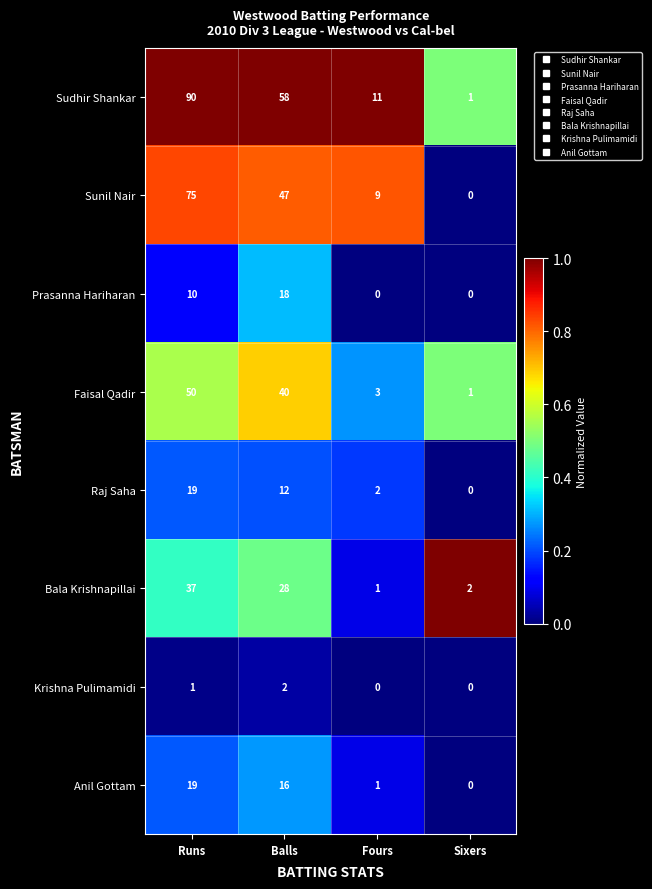

What is the difference between the maximum and minimum values in the Prasanna Hariharan series?

18